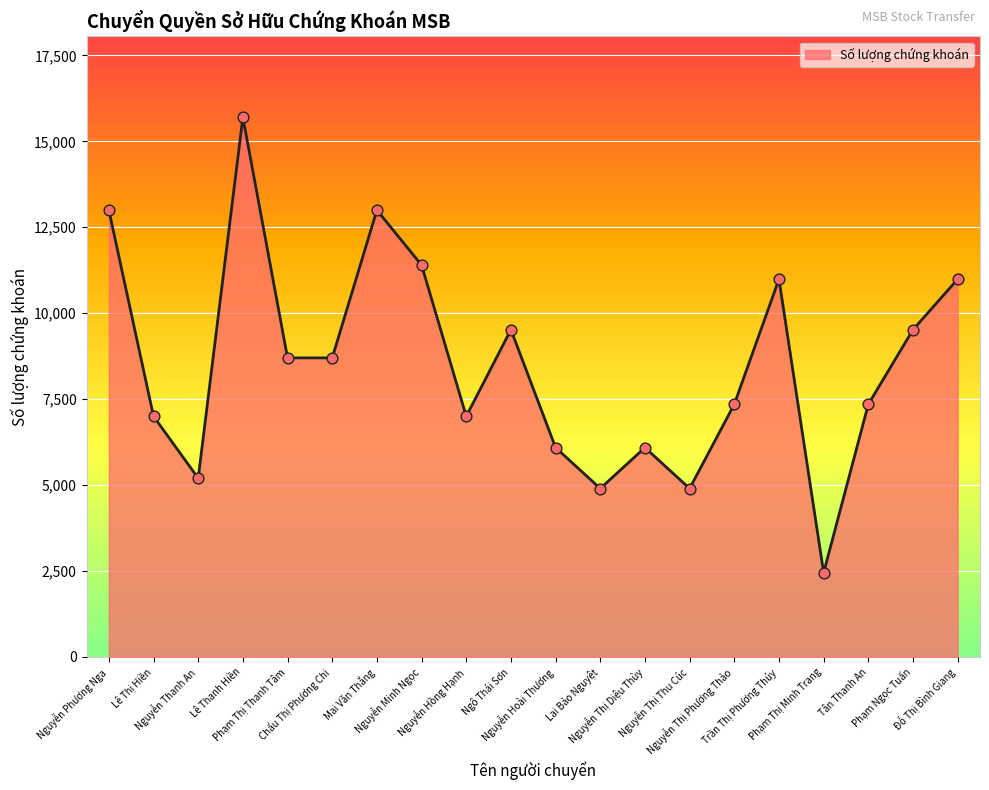

Between Nguyễn Hồng Hạnh and Nguyễn Thị Thu Cúc, which is larger?

Nguyễn Hồng Hạnh